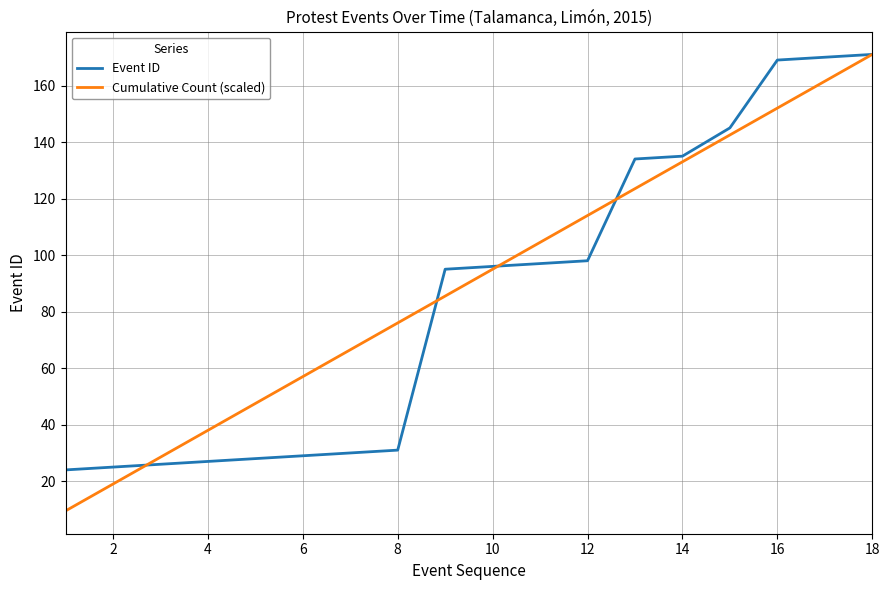

What is the highest value of the Event ID series?

171.0